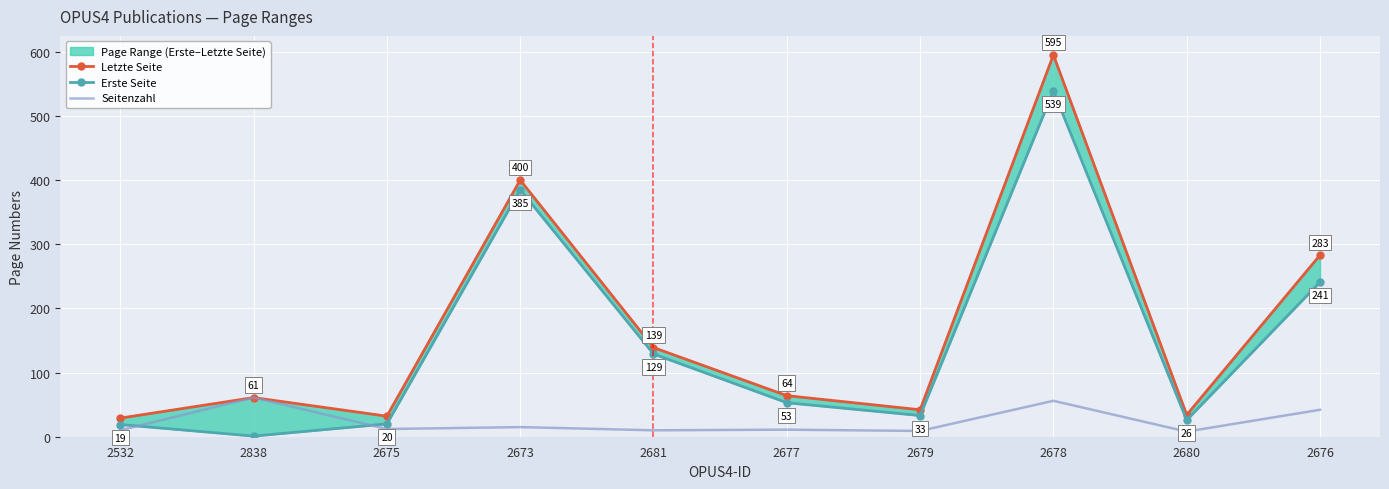

What is the difference between the maximum and minimum values in the Letzte Seite series?

566